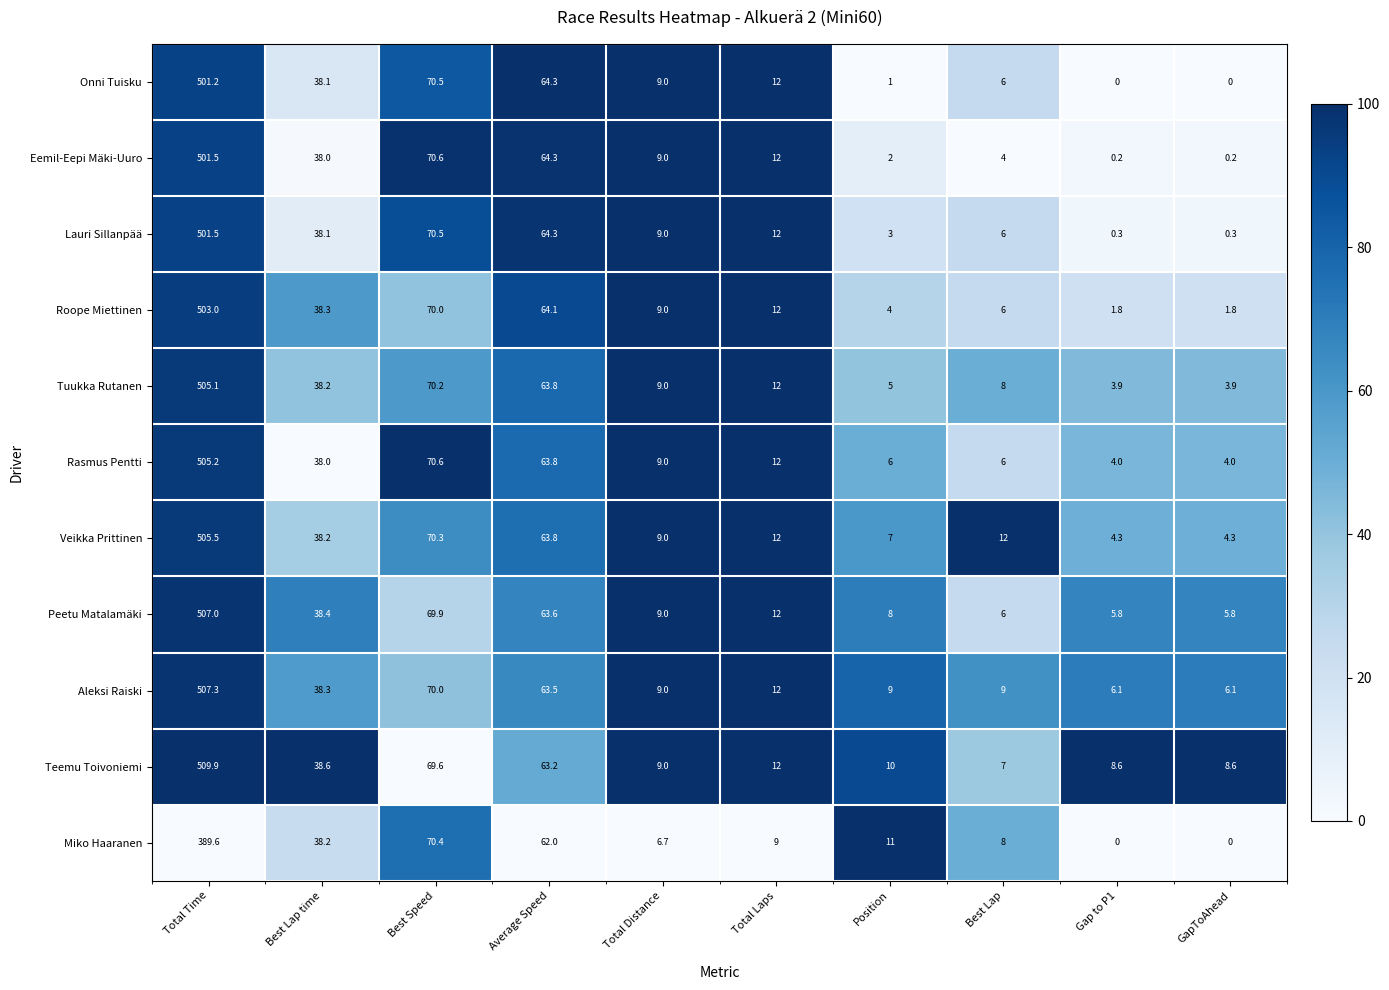

The value of Veikka Prittinen at GapToAhead is 4.3. True or false?

True